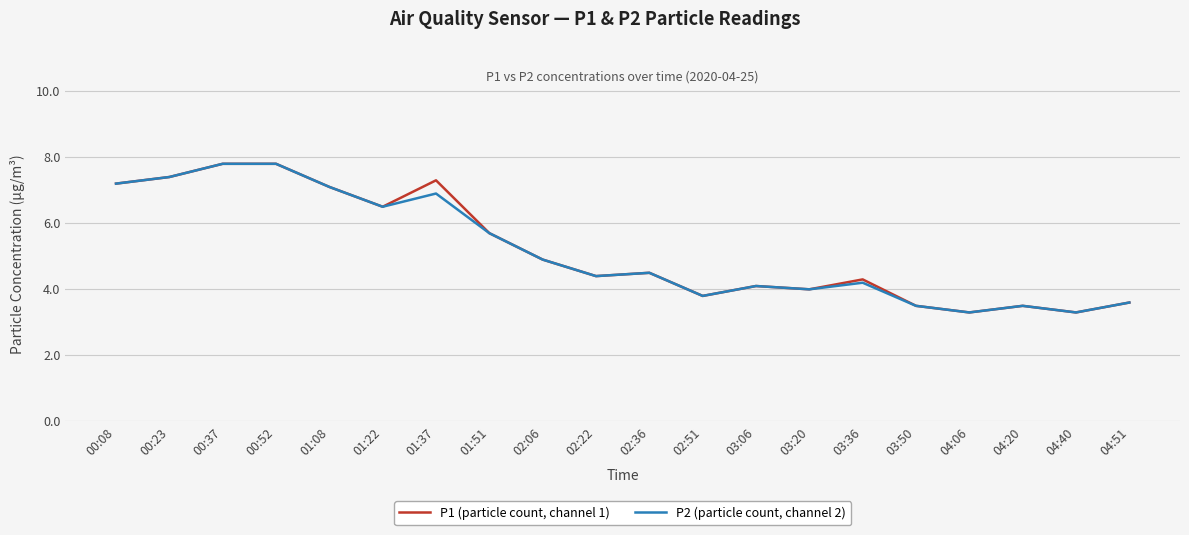

What is the total value across all series at 04:06?

6.6